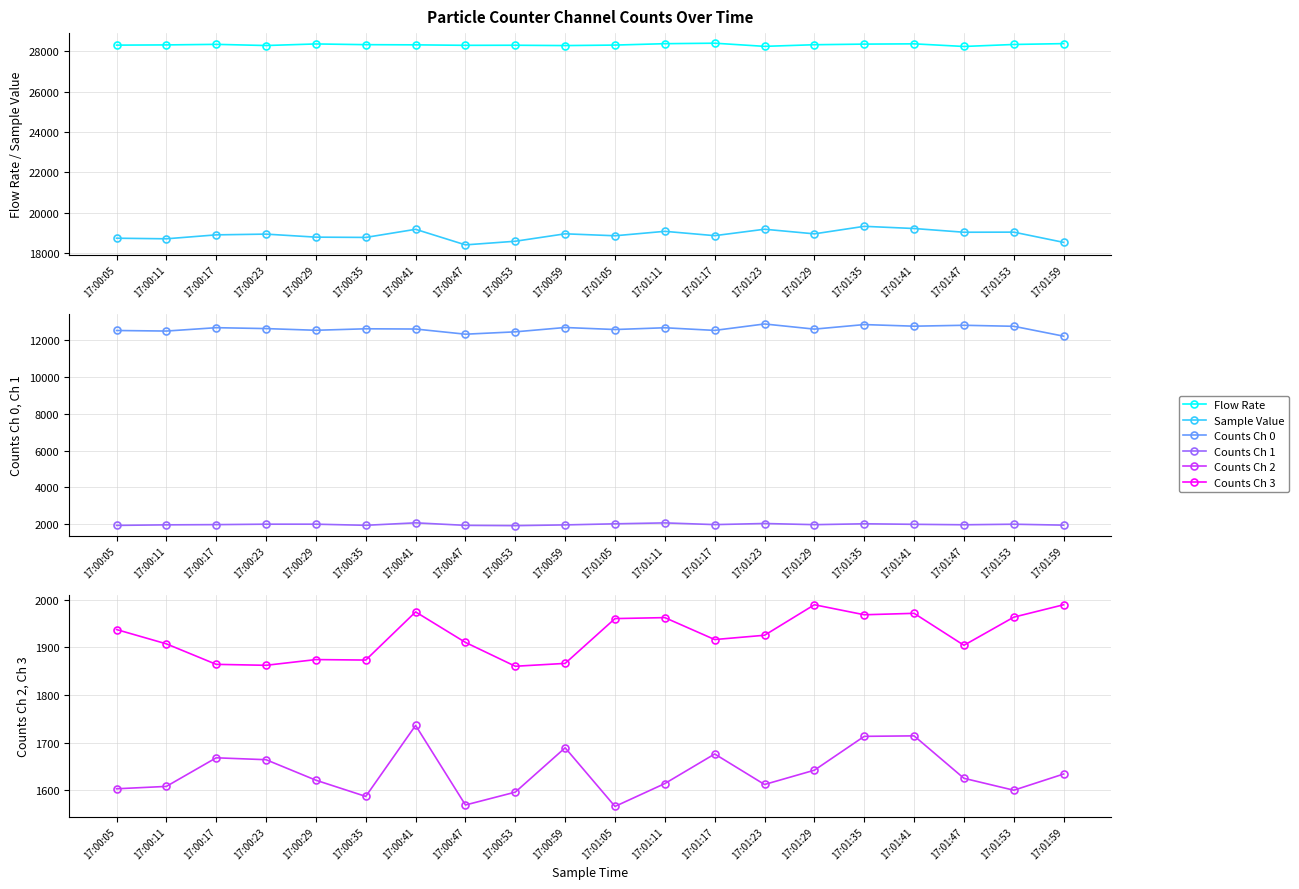

True or false: Counts Ch 1 has more than 1 interior local peaks.

True